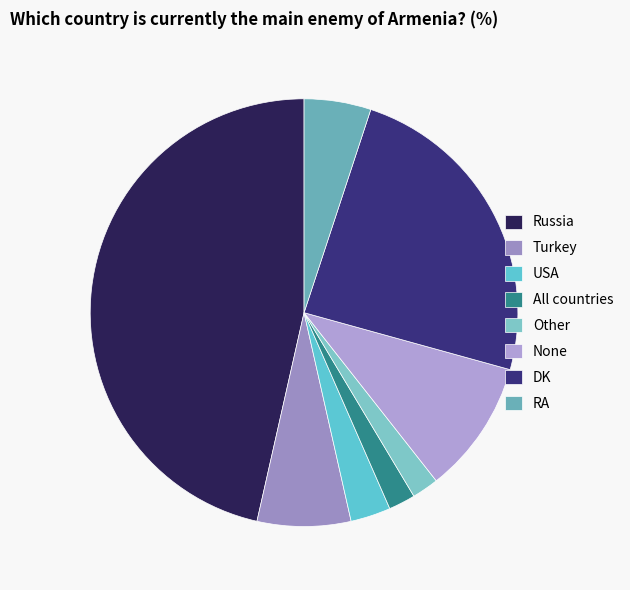

What is the change in value from Other to RA?

+3